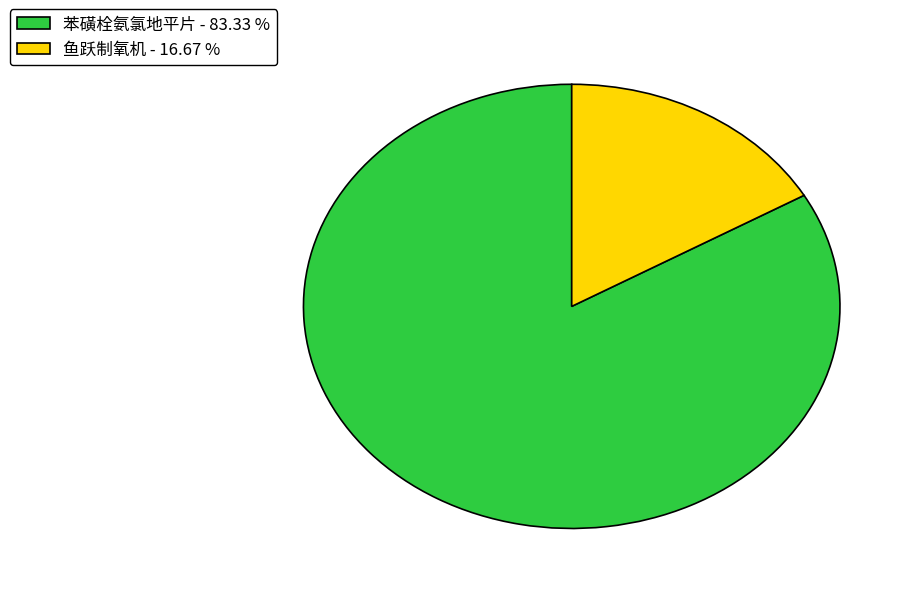

Approximately how many times larger is the value at 苯磺栓氨氯地平片 - 83.33 % compared to 鱼跃制氧机 - 16.67 %?

5.0